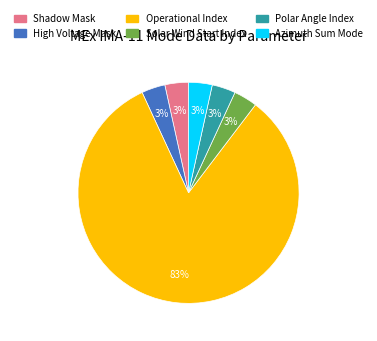

The Azimuth Sum Mode slice represents 3% of the pie. True or false?

True